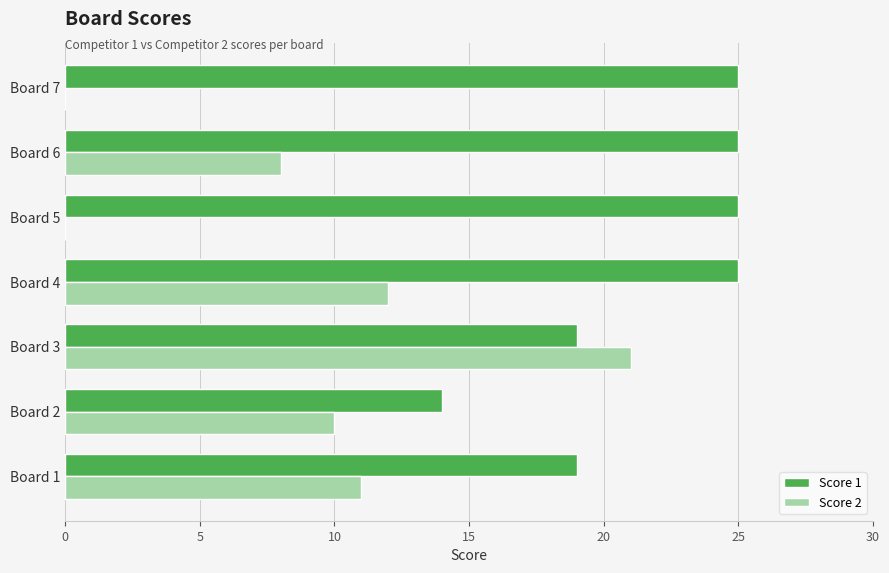

Which series has the largest total across all categories?

Score 1